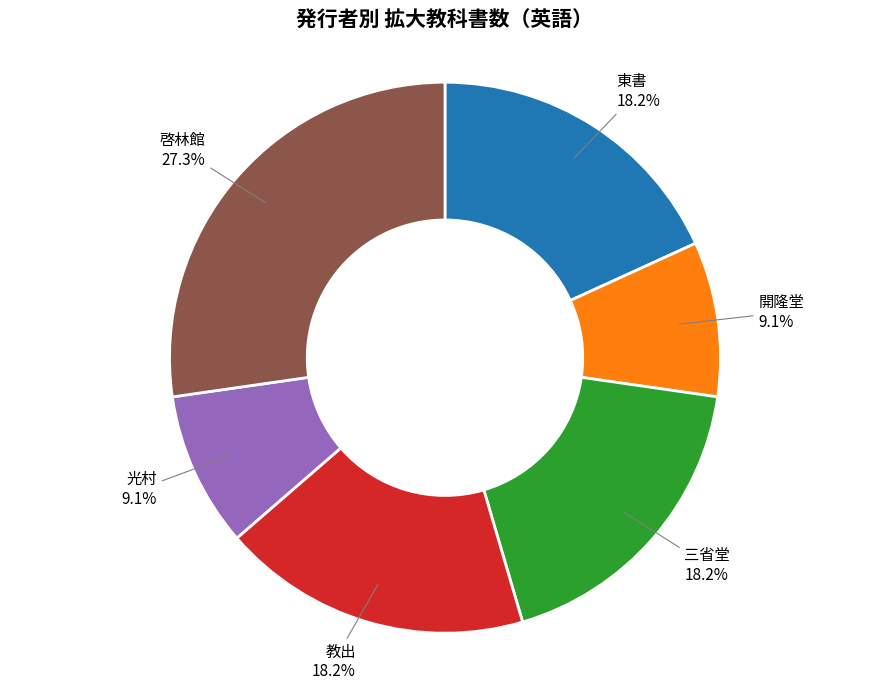

Is the sum of 光村 and 開隆堂 greater than half?

No